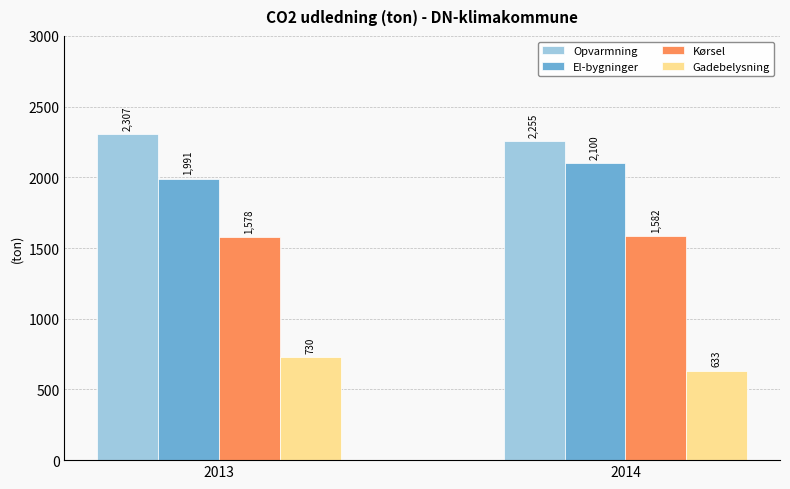

How many bars are there in total?

8